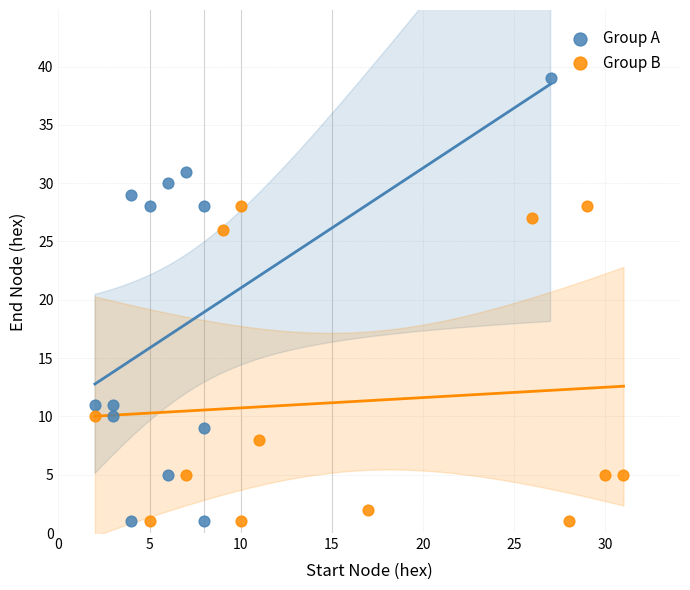

Which series contains the highest Y value?

Group A